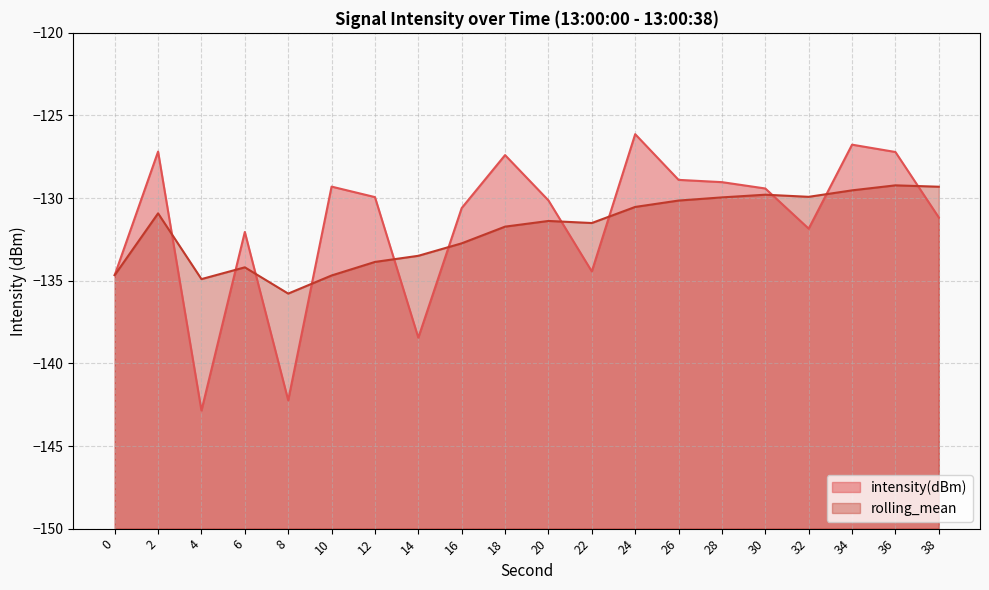

How many lines are shown in the chart?

2